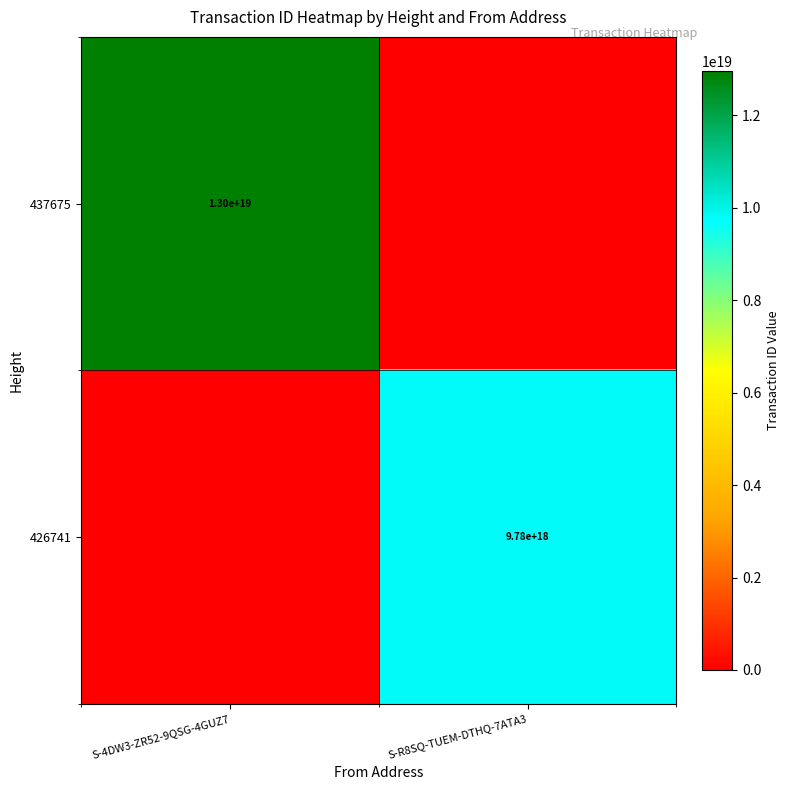

Is it true that 426741 equals 9780000000000000000 at S-R8SQ-TUEM-DTHQ-7ATA3?

True